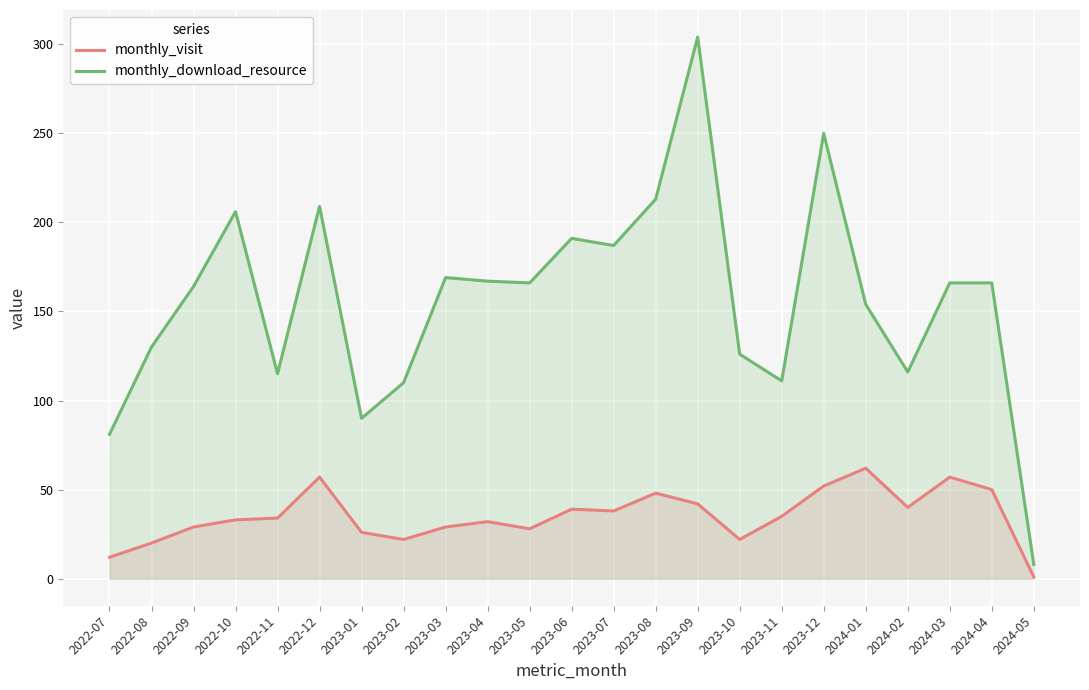

Is it true that monthly_visit equals 22 at 2023-10?

True